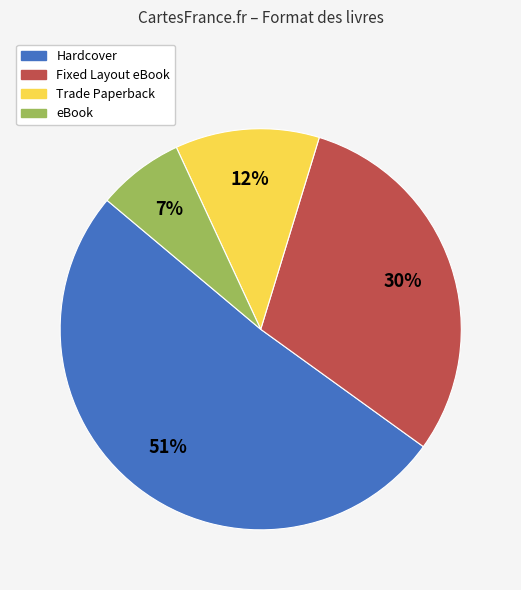

To the nearest percent, what is the combined percentage of Hardcover and eBook?

58%